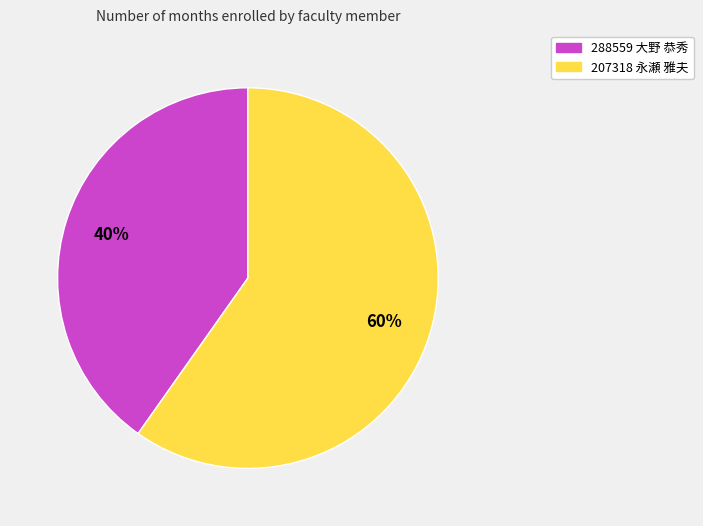

Is it true that 288559 大野 恭秀 is 34% of the pie?

False